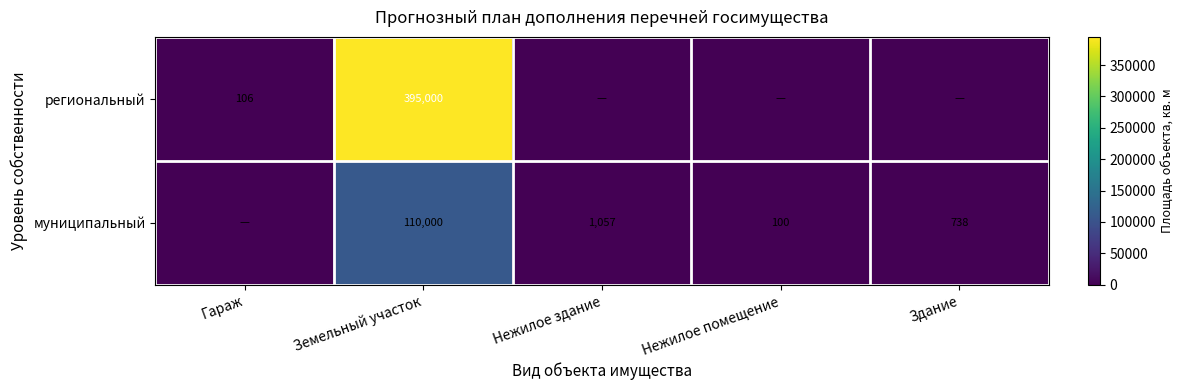

Rank the series at Нежилое здание from highest to lowest value.

муниципальный, региональный